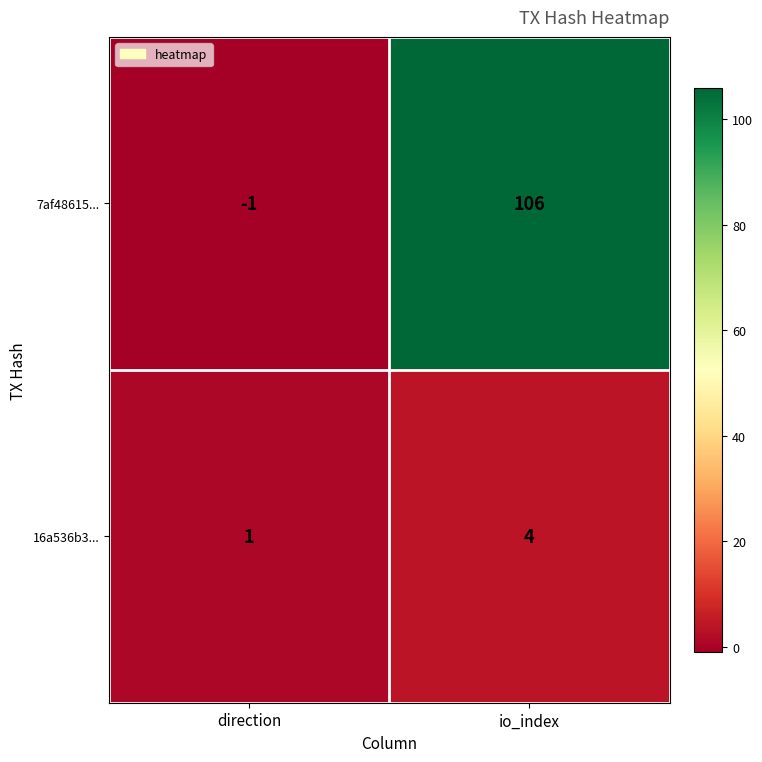

What is the maximum value shown in the chart?

106